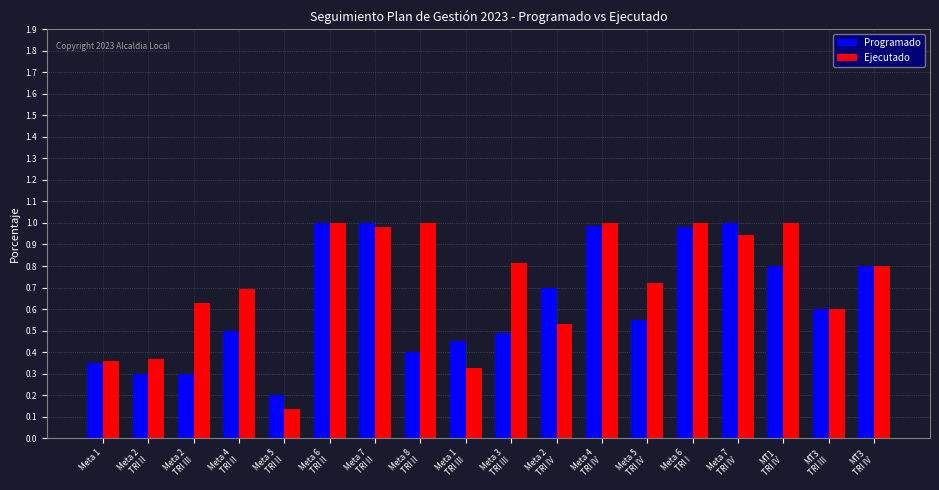

The value of Programado at Meta 1
TRI III is 0.1. True or false?

False